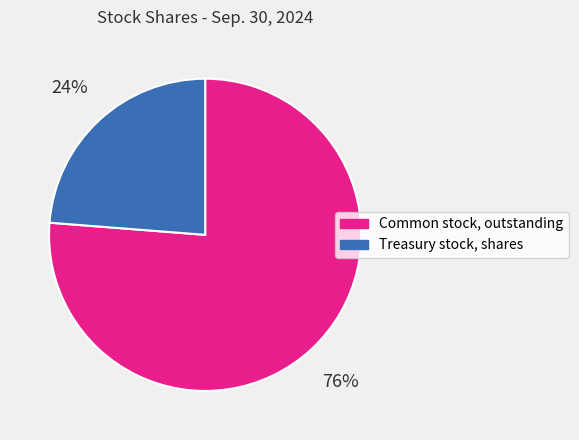

Which category has the smallest portion of the pie?

Treasury stock, shares